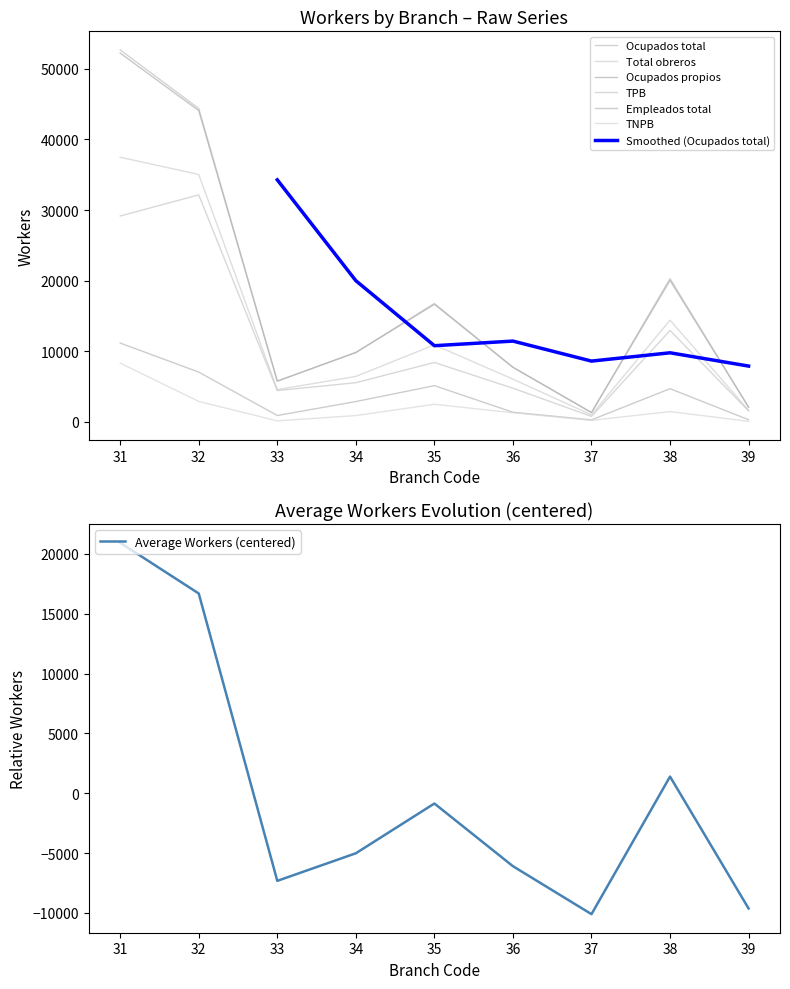

What is the value of the Total obreros point at the 5th from the left?

10899